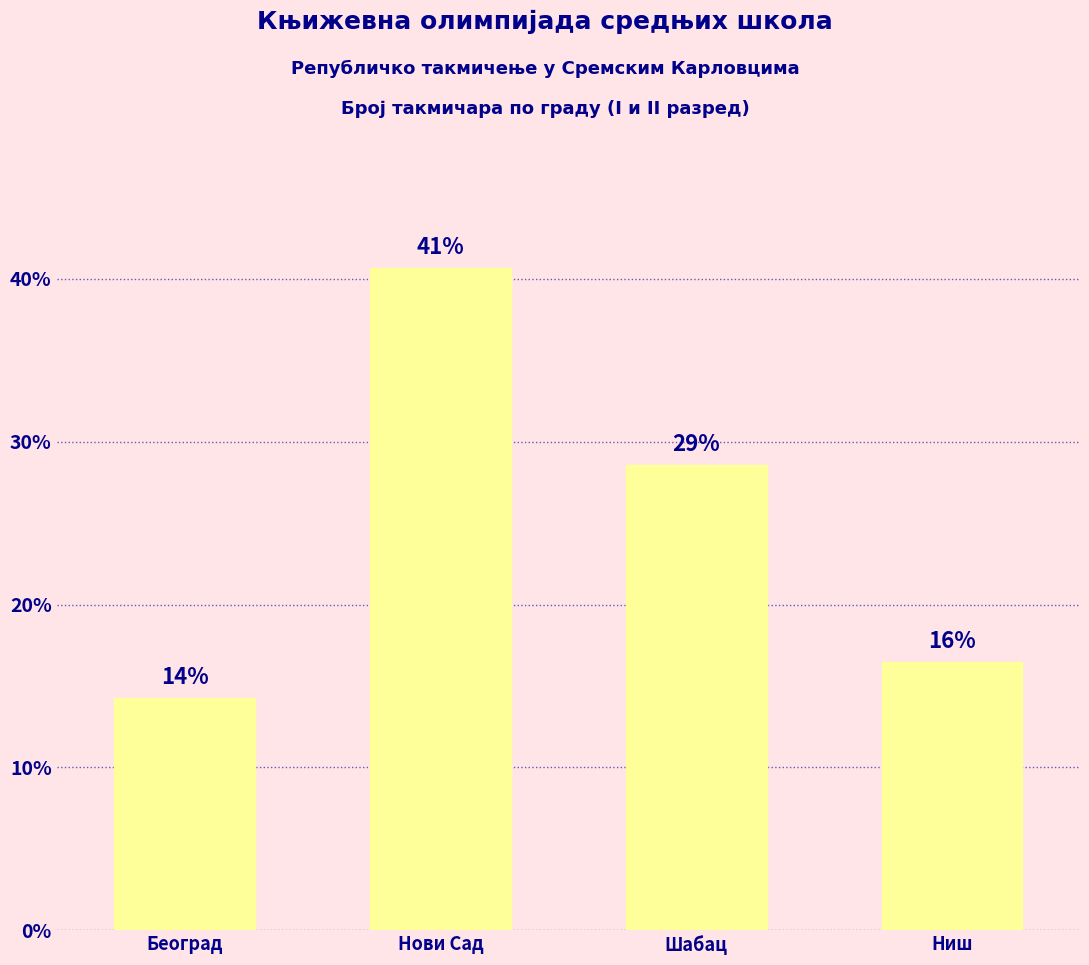

Which has a higher value, Шабац or Ниш?

Шабац